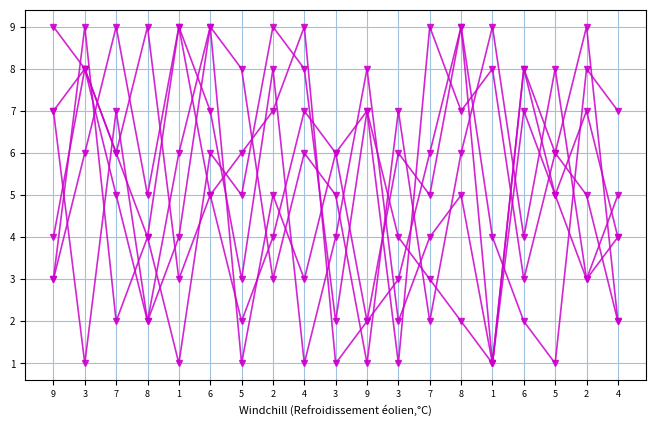

How many series are shown in this chart?

6